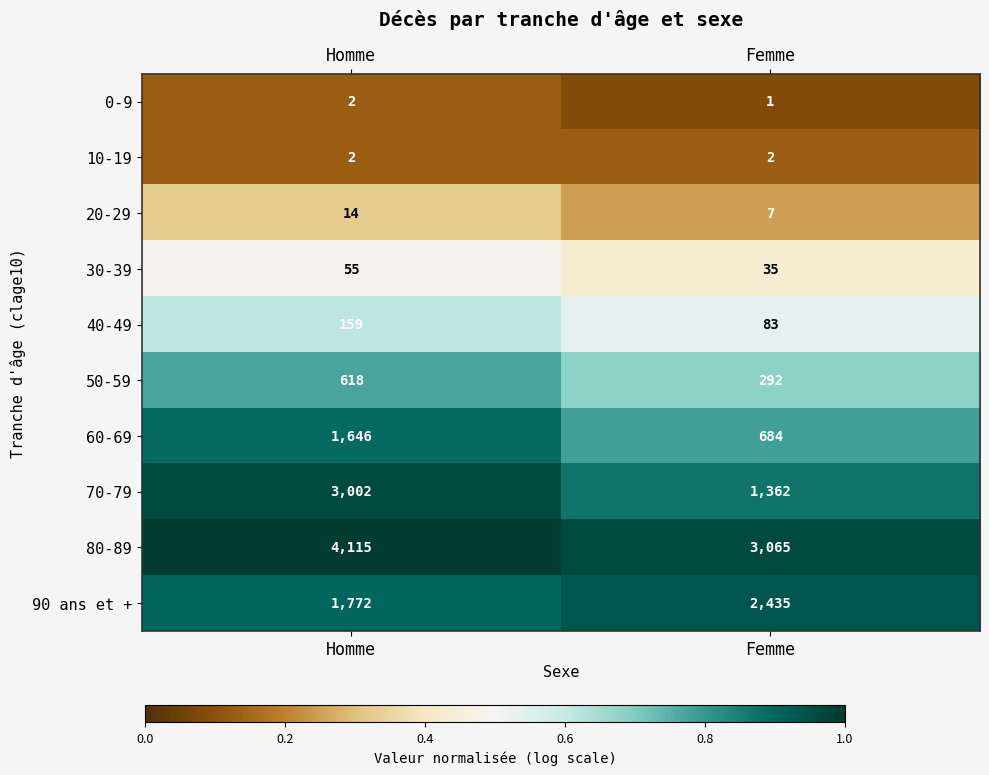

Between Homme and Femme, which series saw the biggest shift?

70-79